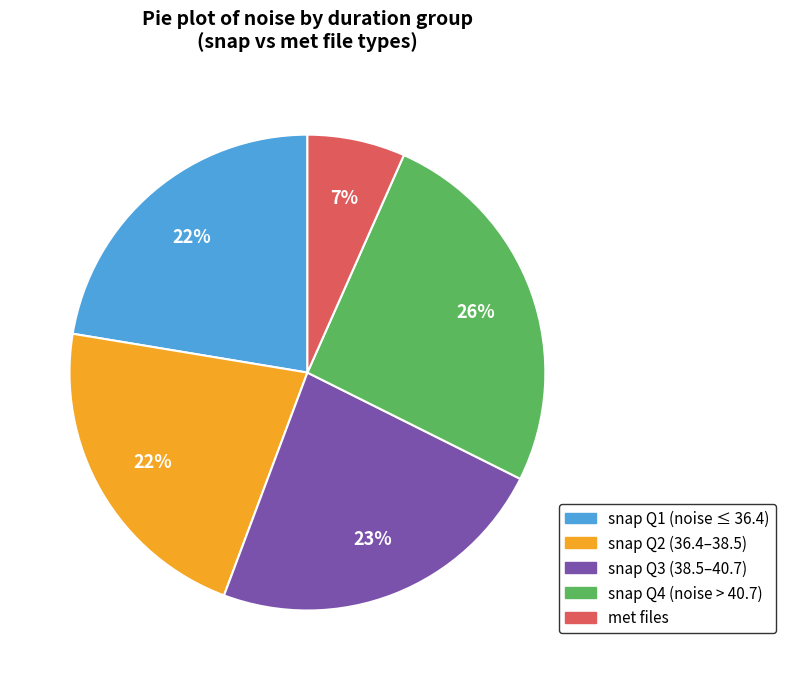

To the nearest percent, what is the difference between the largest and smallest slice percentages?

19%